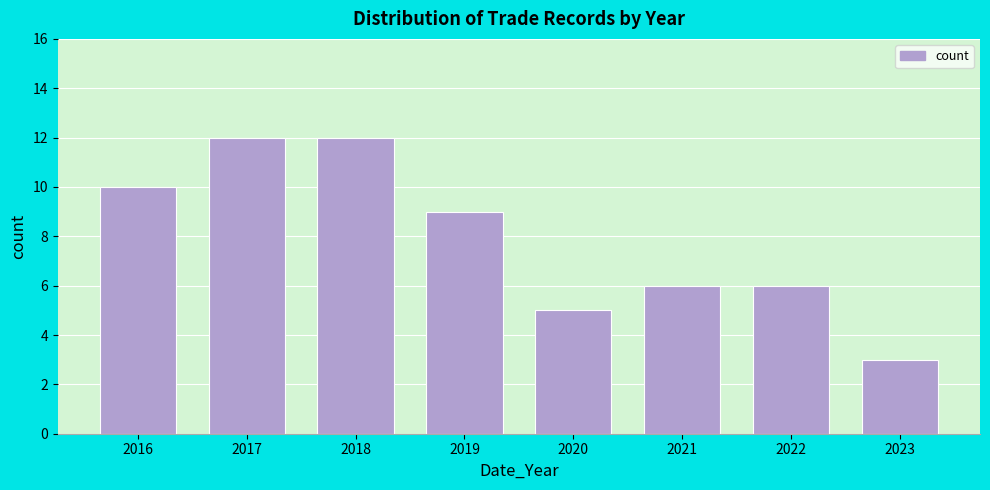

Reading right to left, transcribe all the data shown in this chart.

2023=3	2022=6	2021=6	2020=5	2019=9	2018=12	2017=12	2016=10